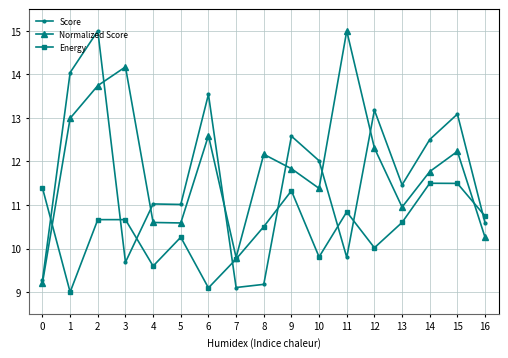

Which category has the highest value in the Score series?

2